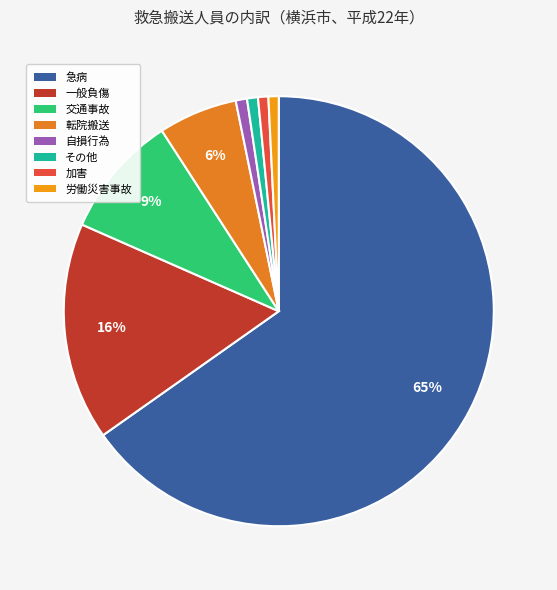

To the nearest percent, what is the difference between the 交通事故 and 労働災害事故 slice percentages?

8%